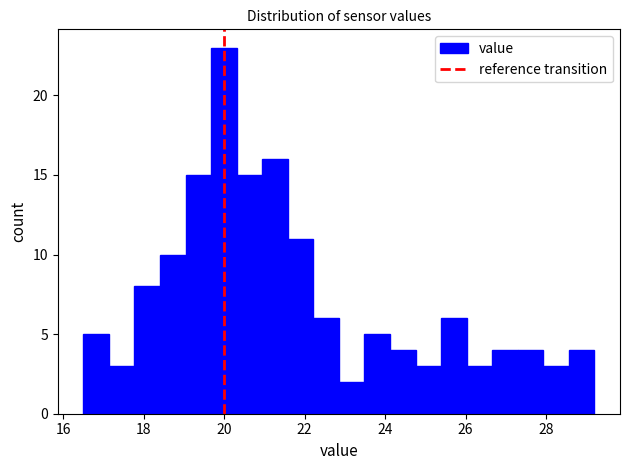

Around what value on the x-axis is the tallest bar? Give the approximate position of its centre, as read against the axis.

20.0